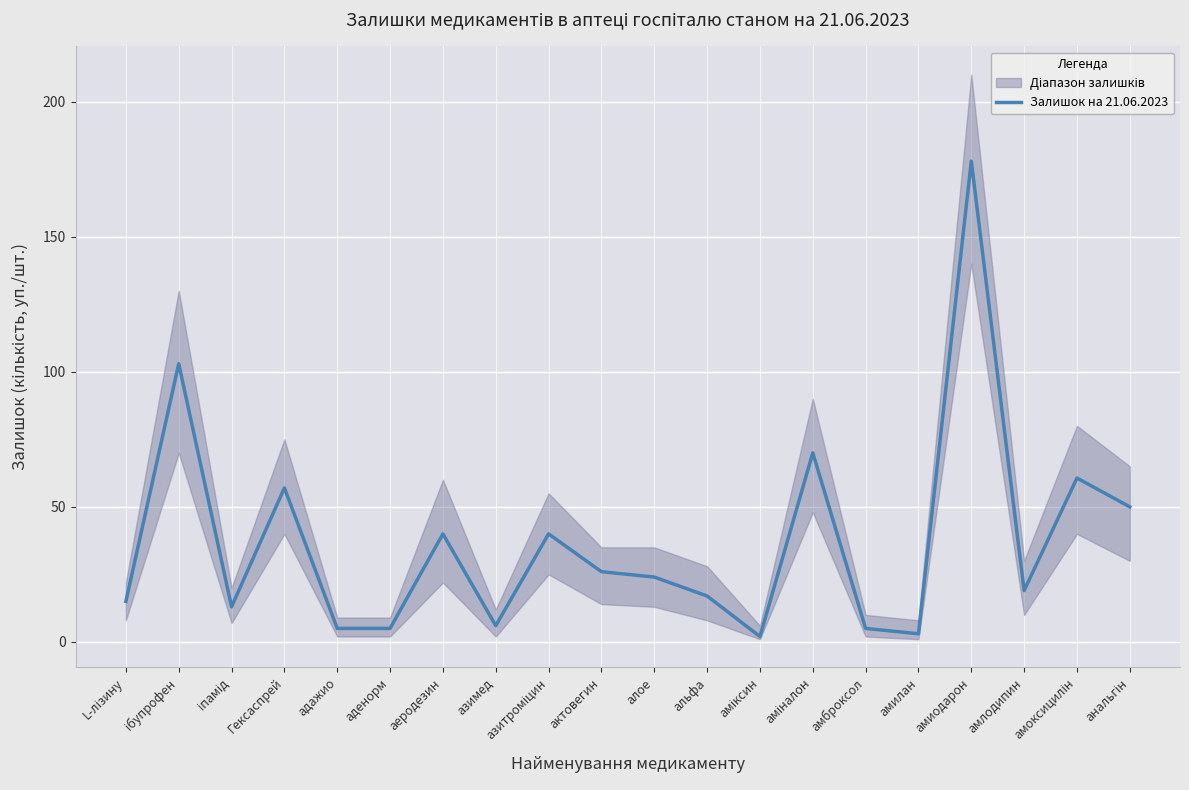

What is the difference between the values at L-лізину and амброксол?

10.0